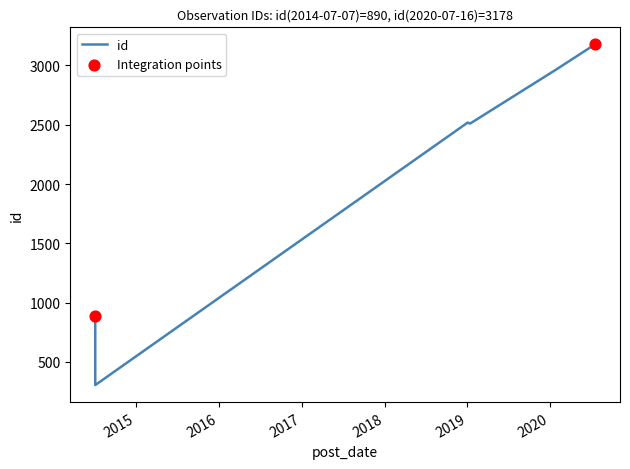

Which has a higher value, 2020-07-16 or 2020-01-28?

2020-07-16